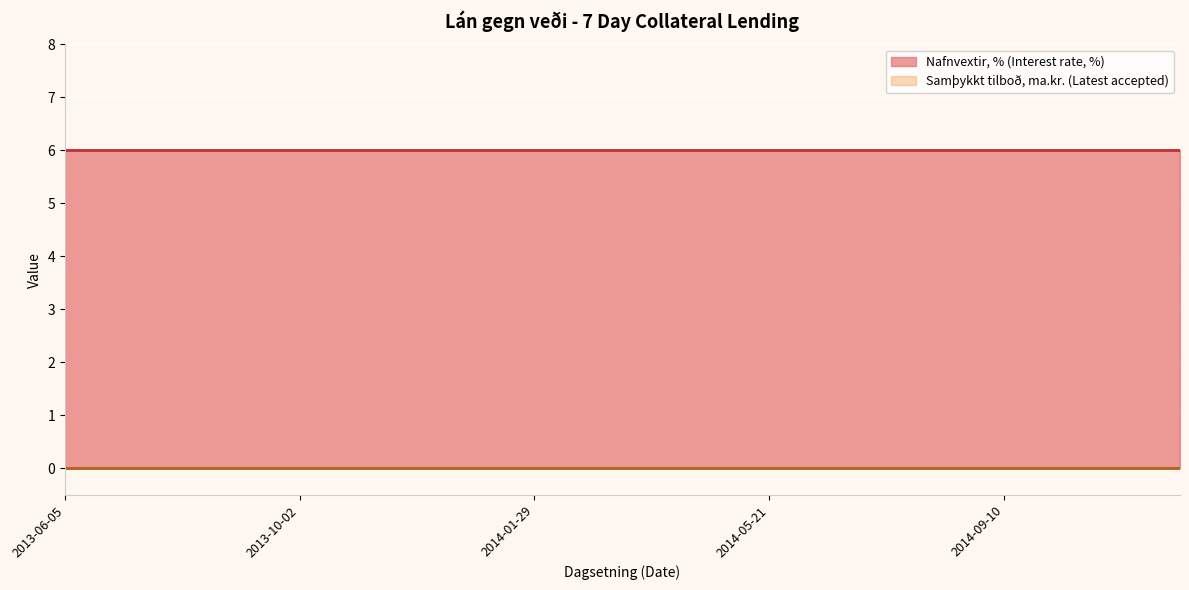

Which series has the largest range (max minus min)?

Nafnvextir, % (Interest rate, %)